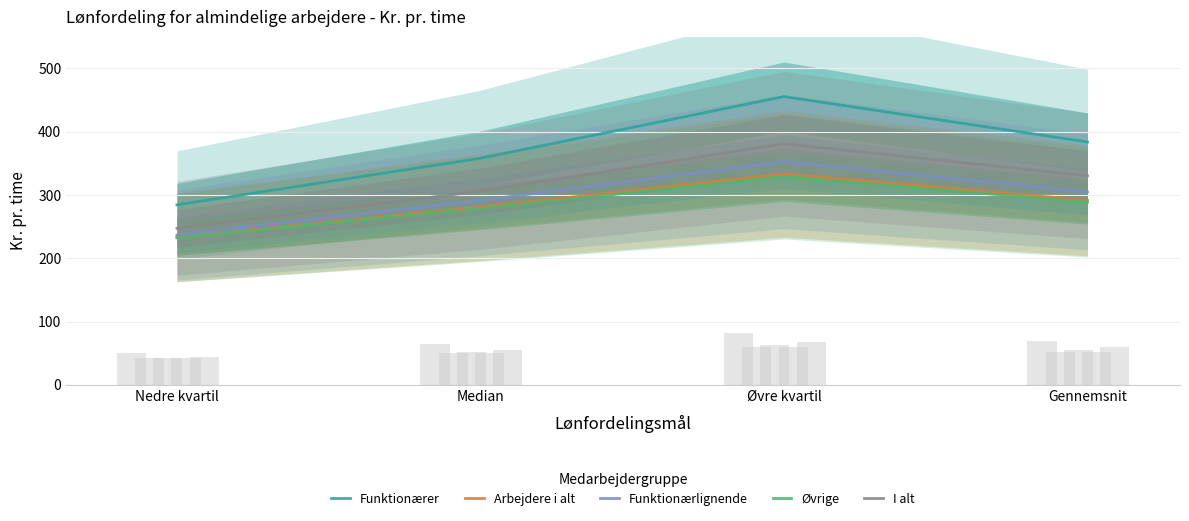

Reading left to right, what are all the values shown in this chart?

Funktionærer: Nedre kvartil=284.4	Median=358.1	Øvre kvartil=455.6	Gennemsnit=383.8
Arbejdere i alt: Nedre kvartil=233.2	Median=280.8	Øvre kvartil=333.4	Gennemsnit=291.6
Funktionærlignende: Nedre kvartil=236.7	Median=291.6	Øvre kvartil=352.6	Gennemsnit=304.9
Øvrige: Nedre kvartil=232.5	Median=278.6	Øvre kvartil=329.4	Gennemsnit=288.7
I alt: Nedre kvartil=247.4	Median=306.1	Øvre kvartil=381.1	Gennemsnit=330.3